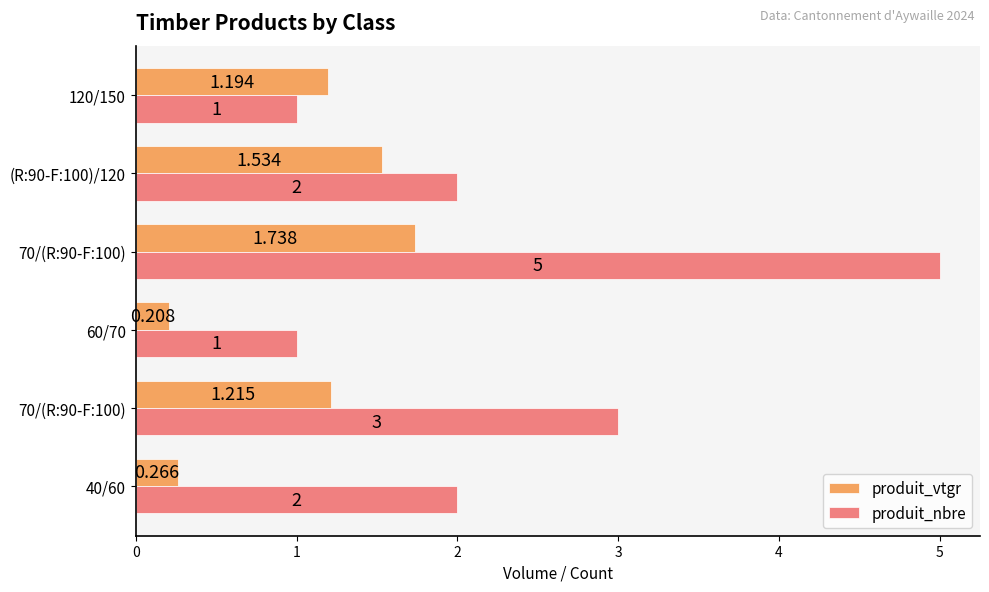

How many series are shown in this chart?

2